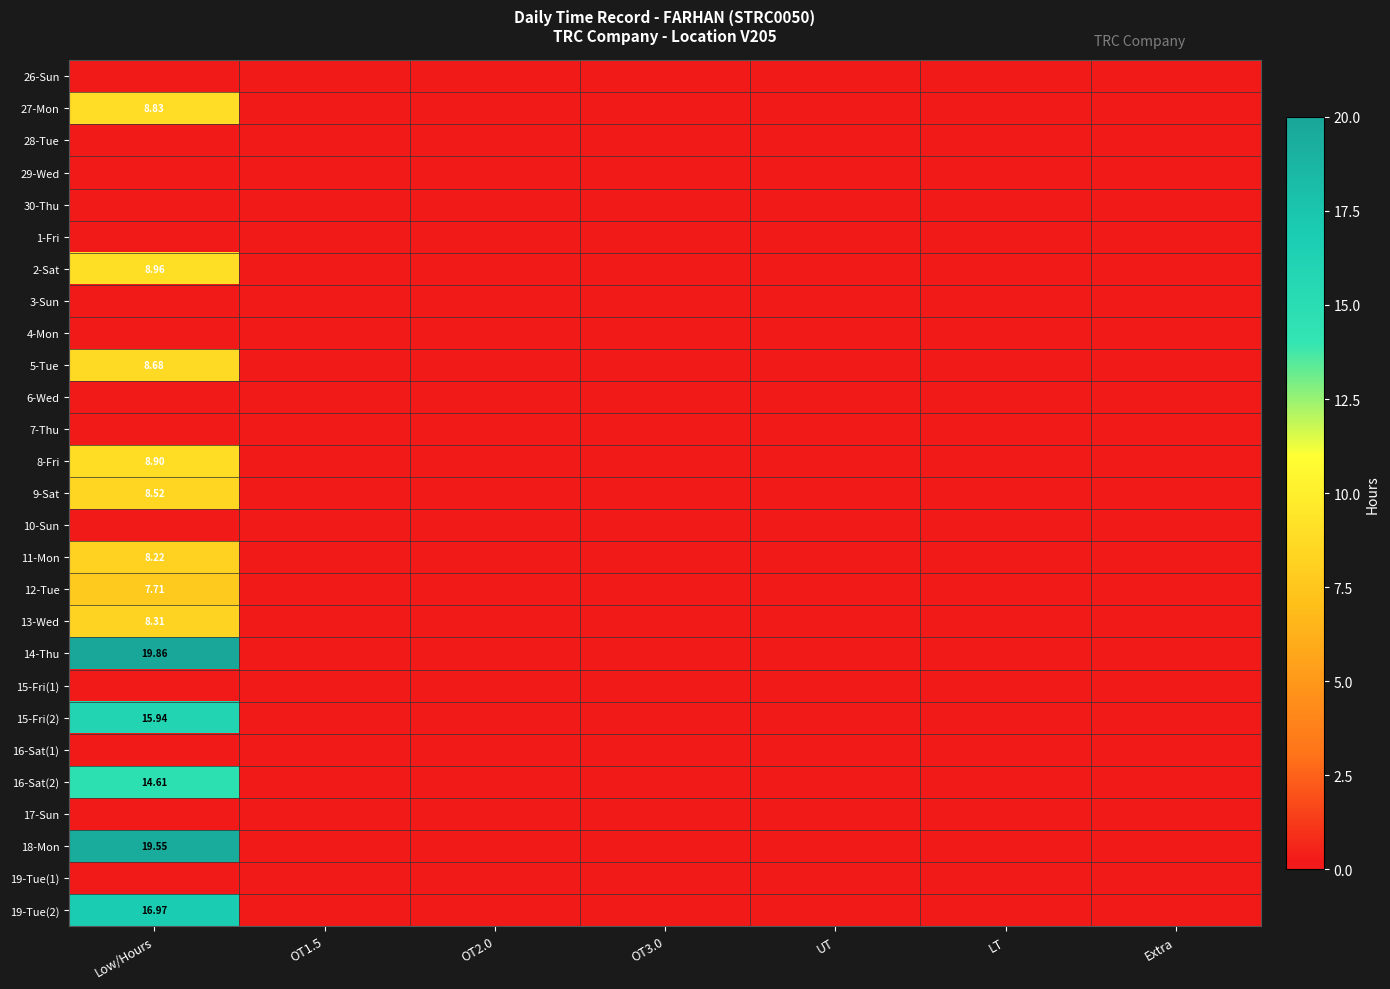

Which category has the lowest value across all series?

Low/Hours